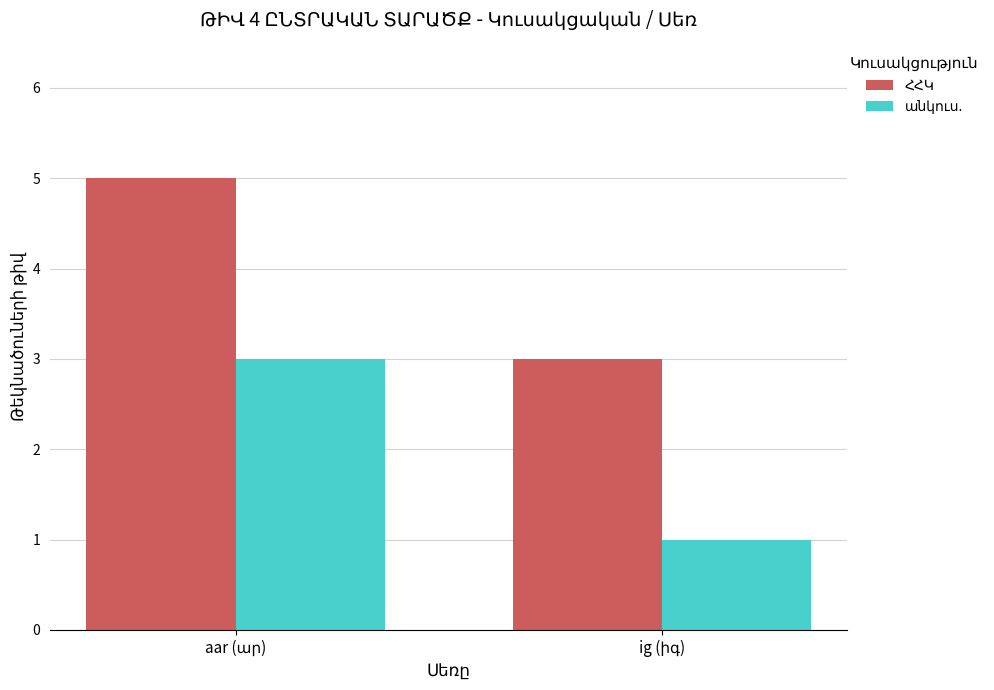

What is the maximum value shown in the chart?

5